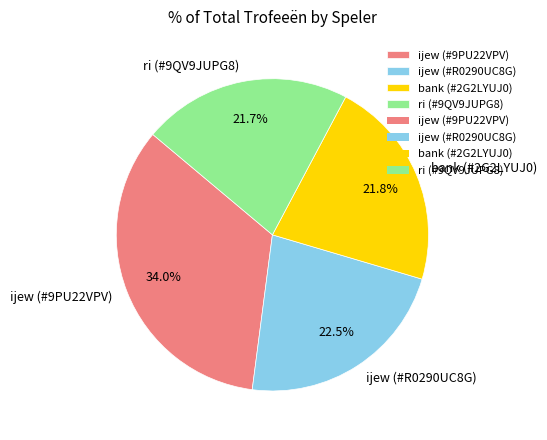

To the nearest percent, what portion does ri (#9QV9JUPG8) represent?

22%